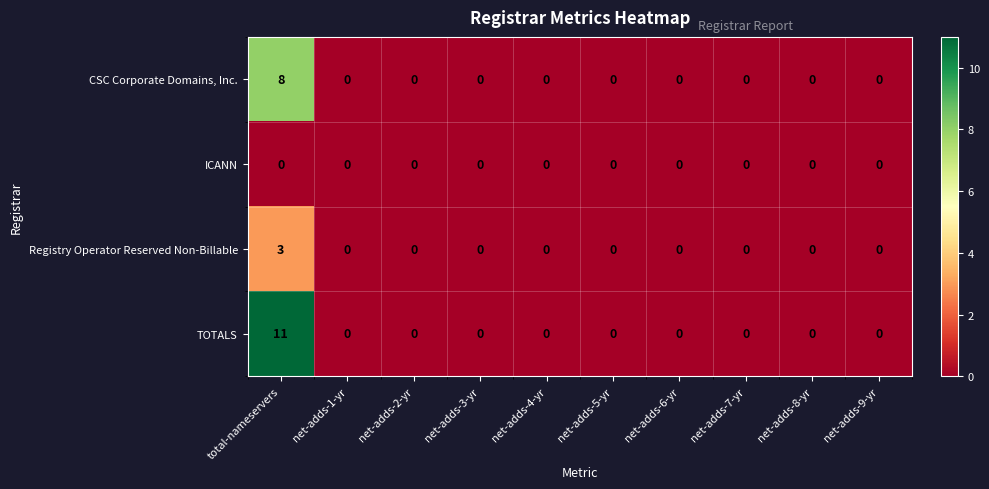

Rank the series by their average value, from highest to lowest.

TOTALS, CSC Corporate Domains, Inc., Registry Operator Reserved Non-Billable, ICANN